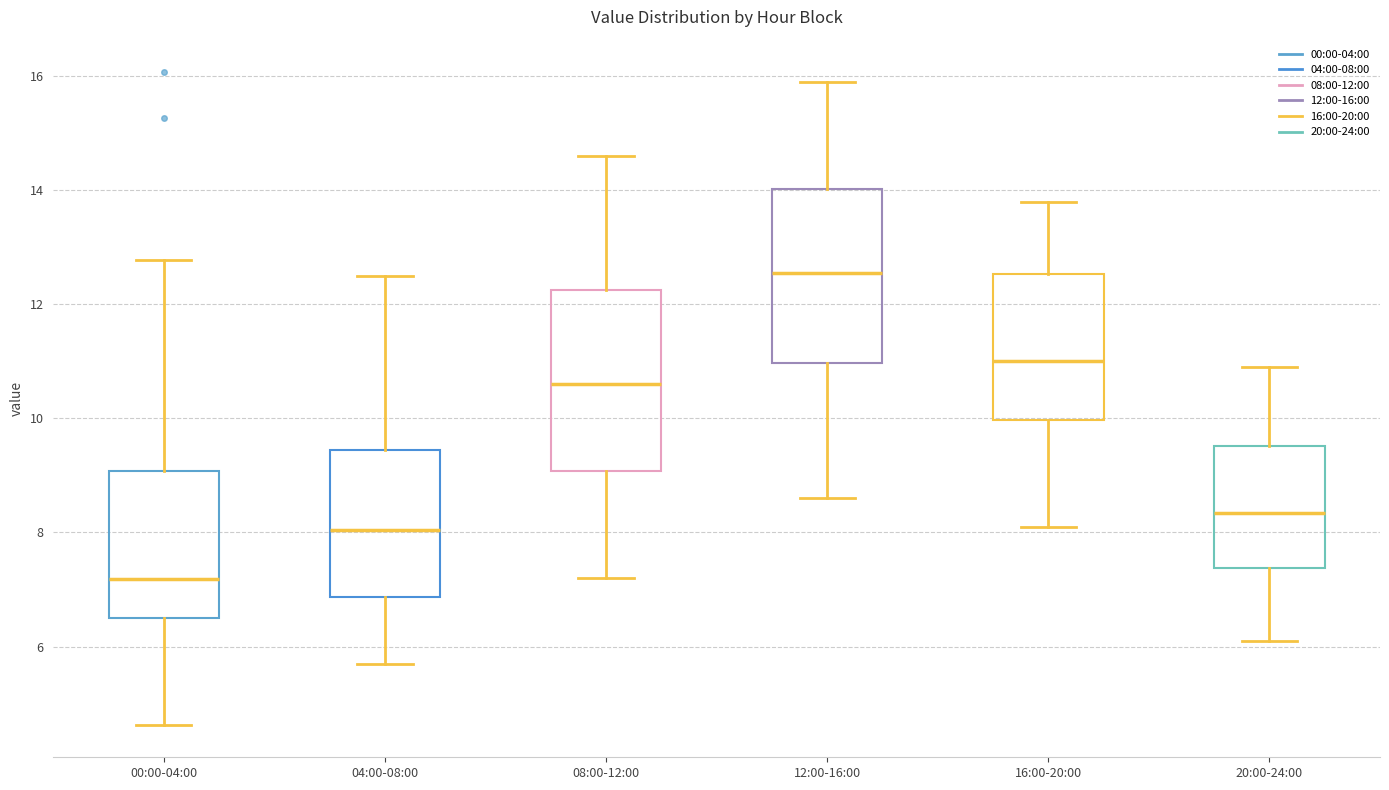

Reading left to right, read every box against the y-axis: the position of its median line, the range the box covers, and the ends of its whiskers. The values are not printed on the chart, so give them approximately, as read against the axis.

00:00-04:00: median 7.2, box 6.6 to 9.0, whiskers 4.6 to 12.8
04:00-08:00: median 8.0, box 6.8 to 9.4, whiskers 5.8 to 12.6
08:00-12:00: median 10.6, box 9.0 to 12.2, whiskers 7.2 to 14.6
12:00-16:00: median 12.6, box 11.0 to 14.0, whiskers 8.6 to 16.0
16:00-20:00: median 11.0, box 10.0 to 12.6, whiskers 8.2 to 13.8
20:00-24:00: median 8.4, box 7.4 to 9.6, whiskers 6.2 to 11.0